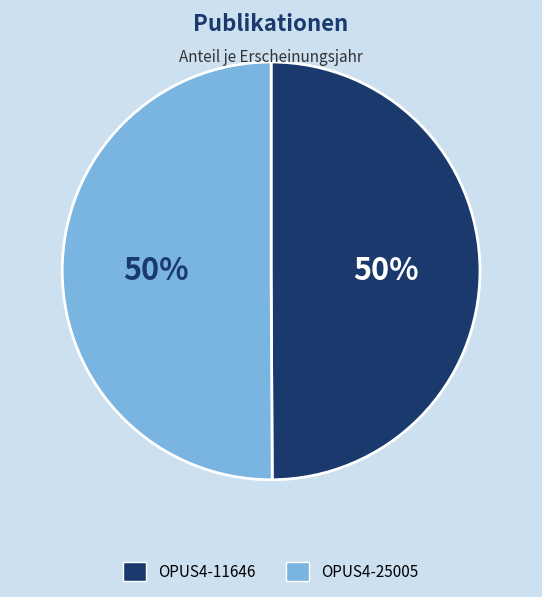

To the nearest percent, what is the average slice percentage?

50%